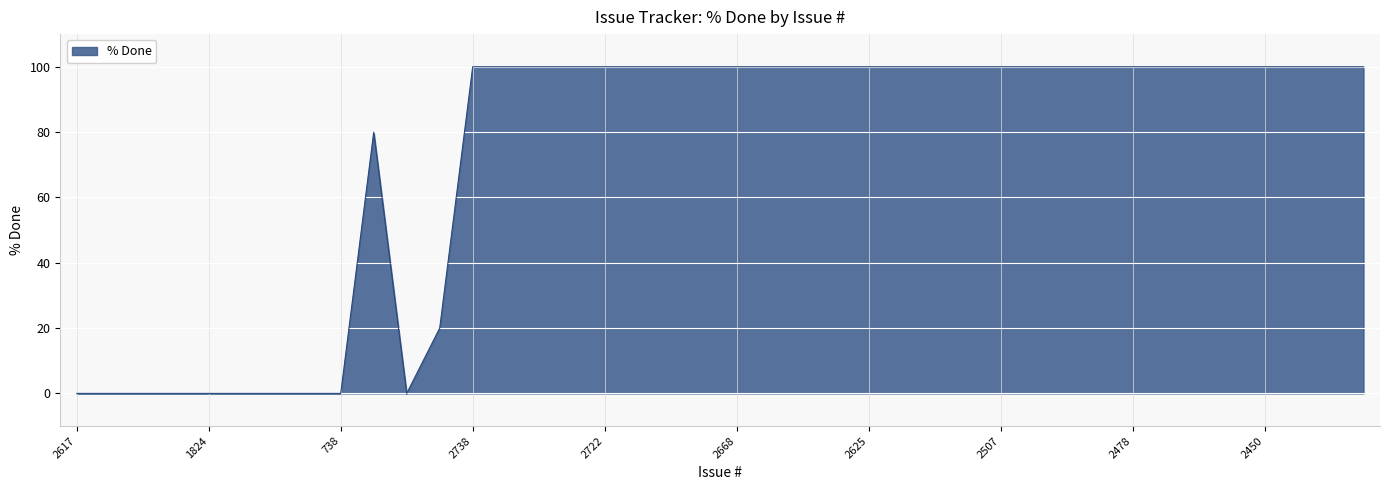

What is the difference between the maximum and second lowest values?

100